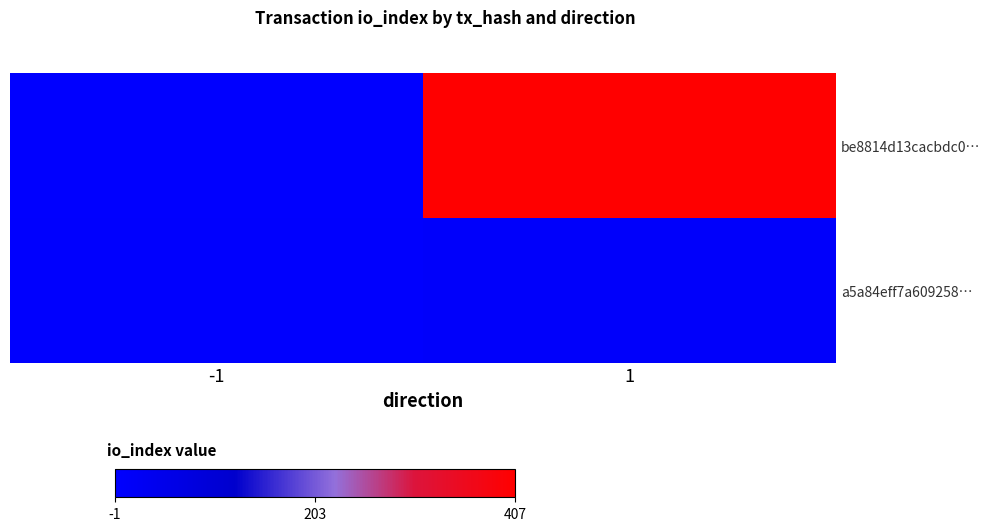

Reading left to right, transcribe all the data shown in this chart.

be8814d13cacbdc0…: -1=-1	1=407
a5a84eff7a609258…: -1=1	1=7